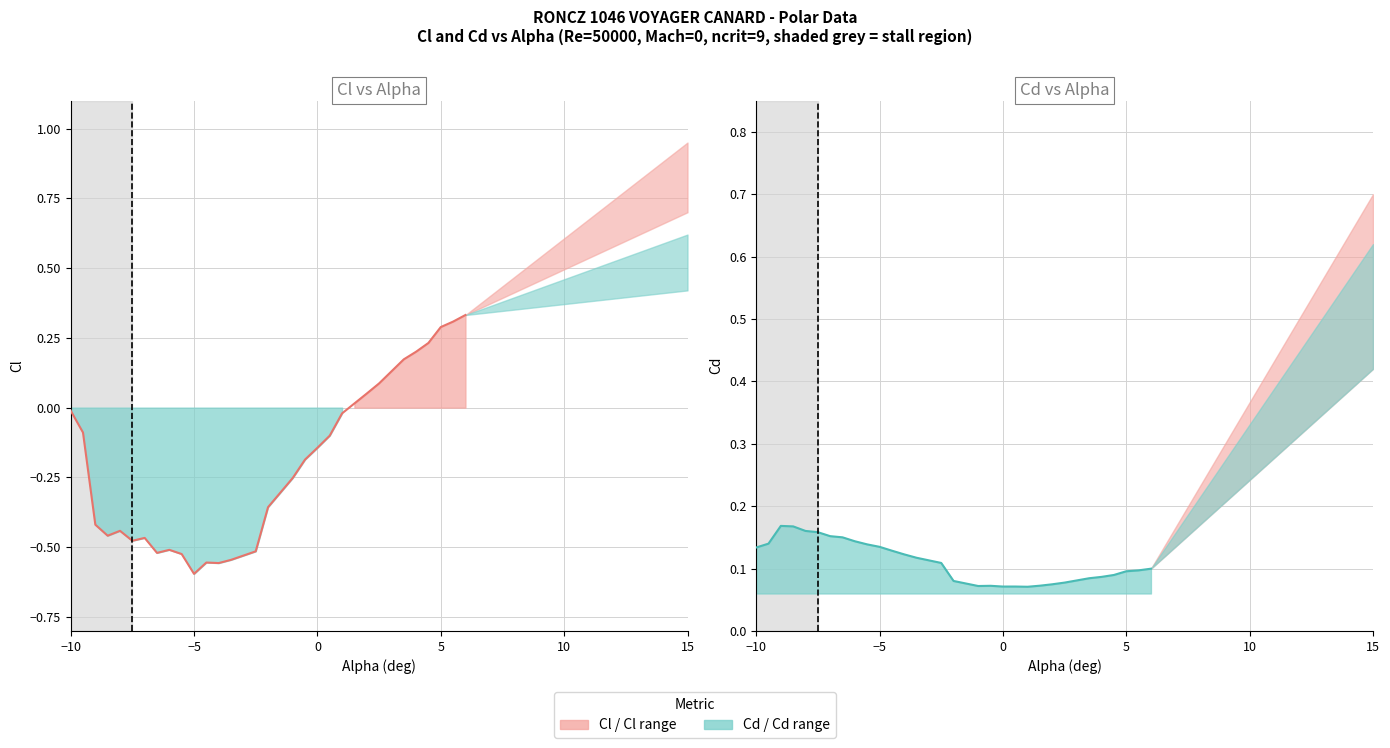

What is the difference between the maximum and minimum values in the Cd curve series?

0.1